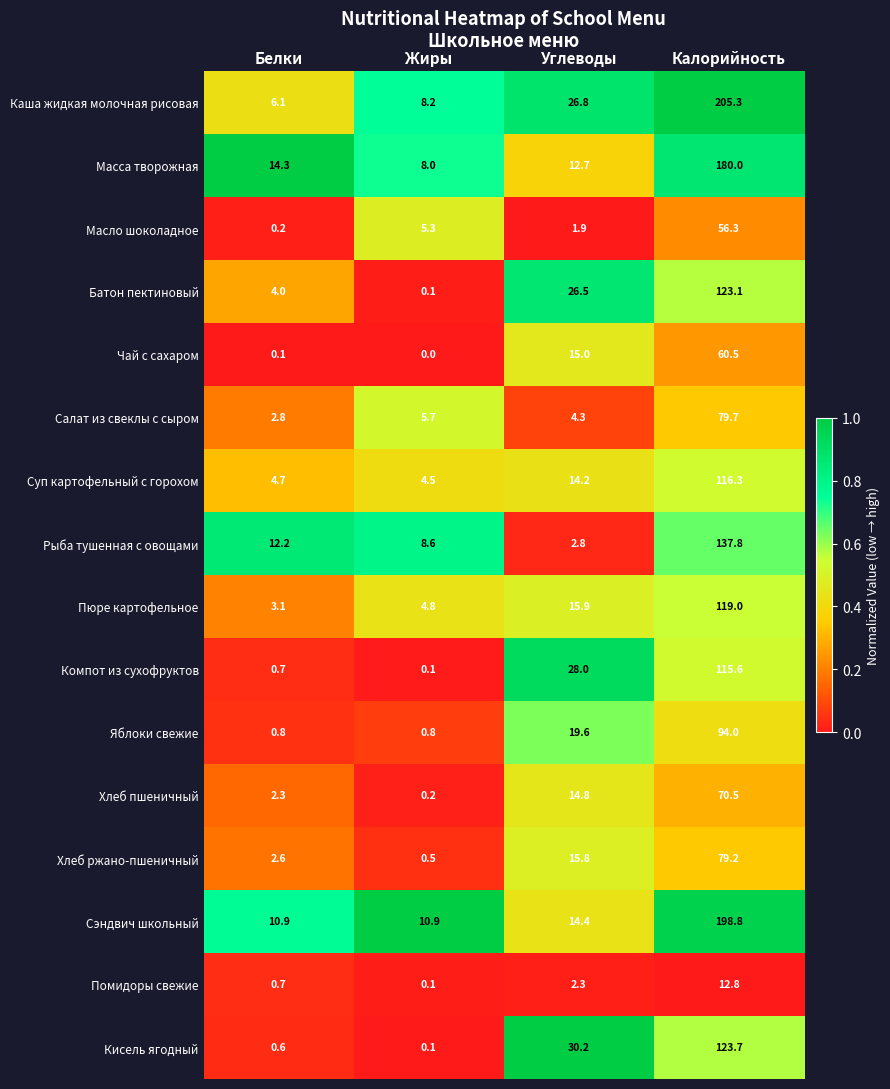

At how many categories does at least one series exceed 0?

4